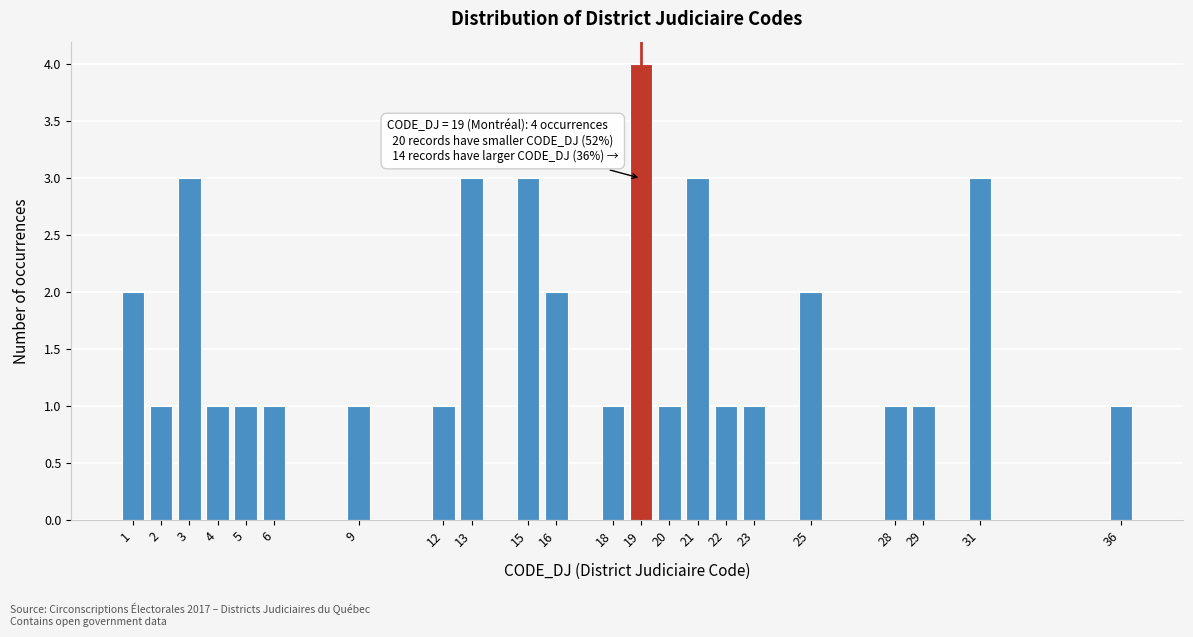

Reading left to right, list all the values displayed in this chart.

1=2	2=1	3=3	4=1	5=1	6=1	9=1	12=1	13=3	15=3	16=2	18=1	19=4	20=1	21=3	22=1	23=1	25=2	28=1	29=1	31=3	36=1